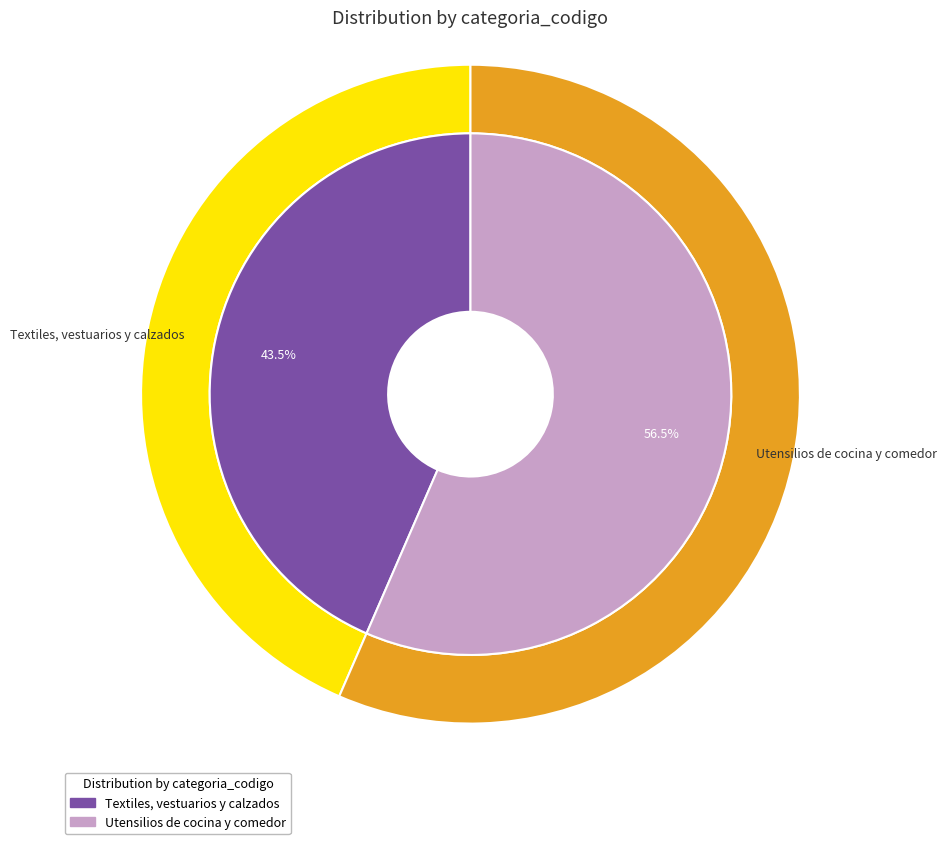

How many slices are in this pie chart?

2